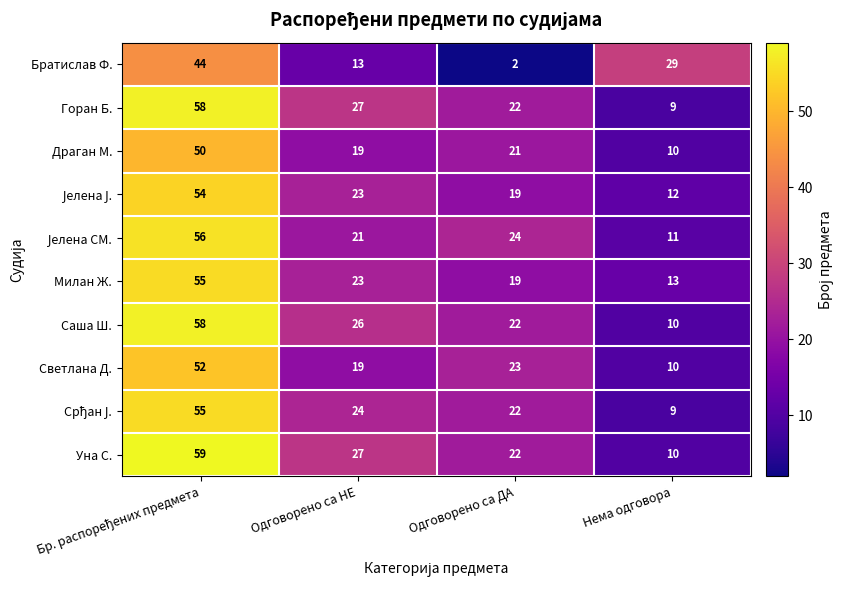

Is the value of Уна С. at Нема одговора greater than the value of Горан Б. at Одговорено са ДА?

No